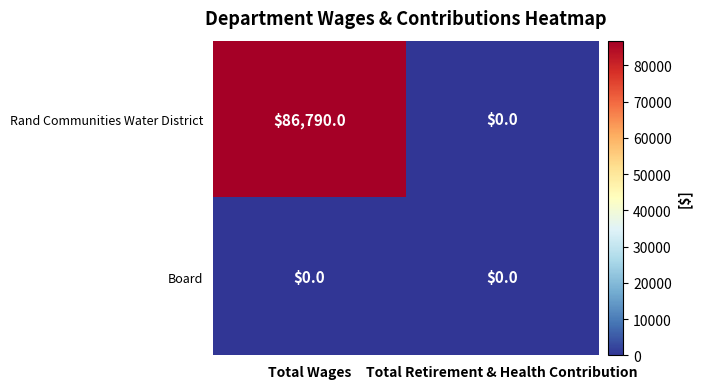

At Total Wages, list the series in order from smallest to largest.

Board, Rand Communities Water District